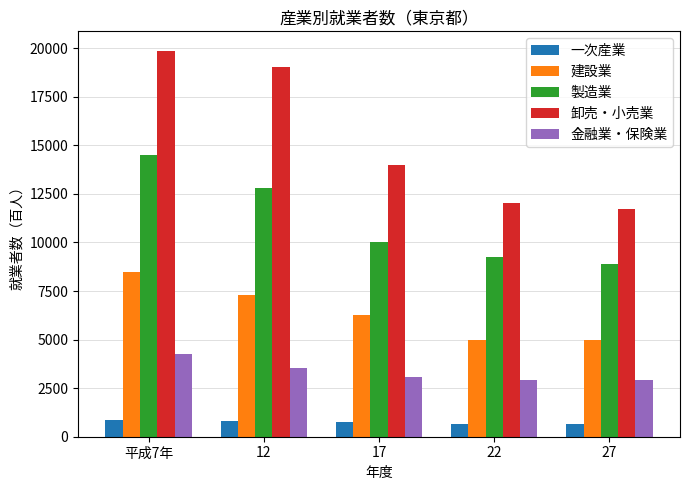

What is the difference between the highest and lowest values at 17?

13197